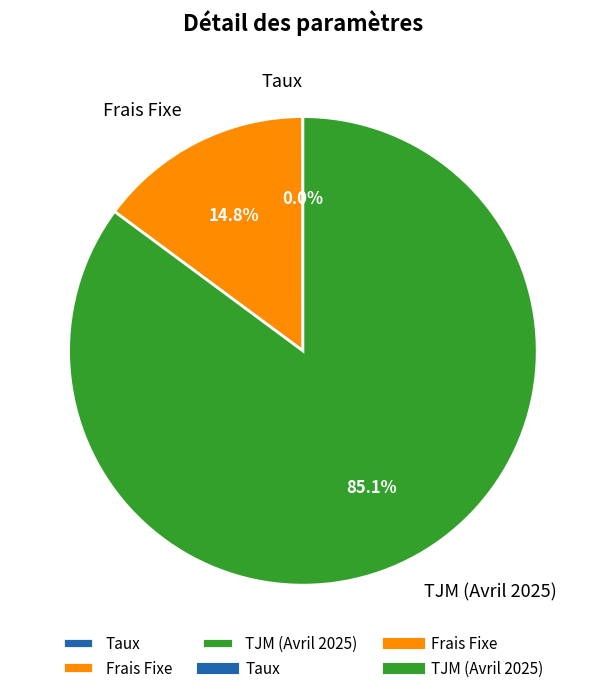

Does any single category account for the majority?

Yes